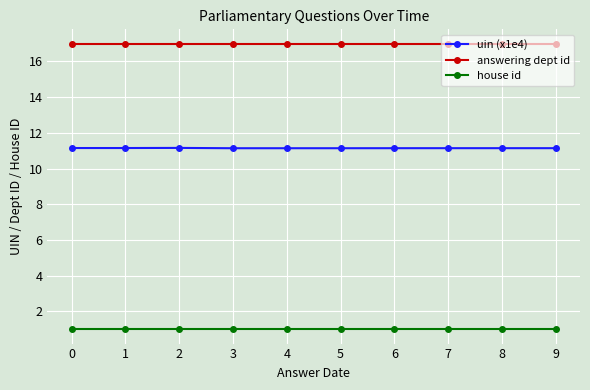

What is the sum of the house id values at 5 and 9?

2.0